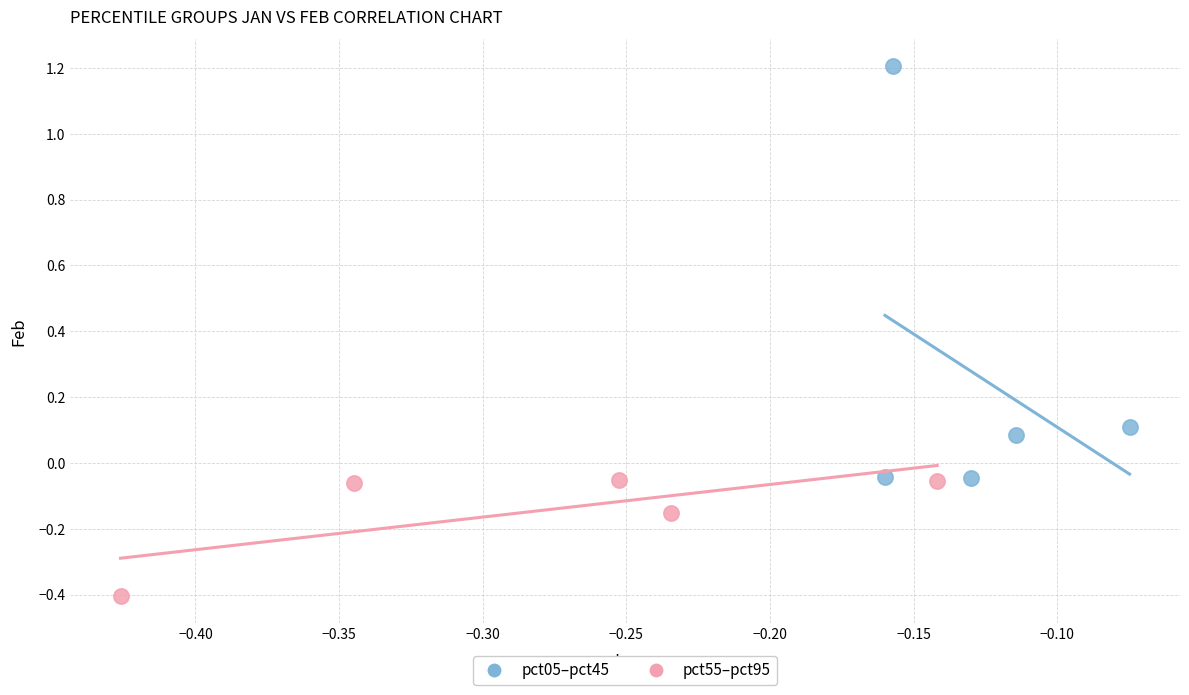

Which series contains the lowest Y value?

pct55–pct95